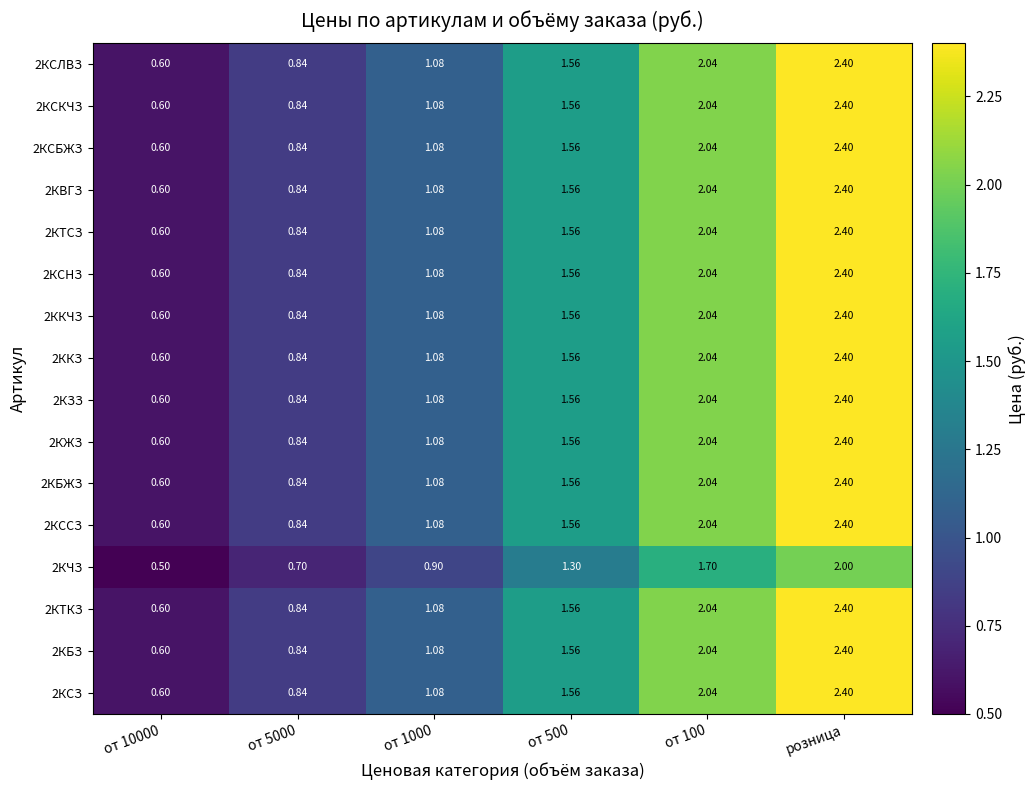

At which category is the sum across all series the highest?

розница